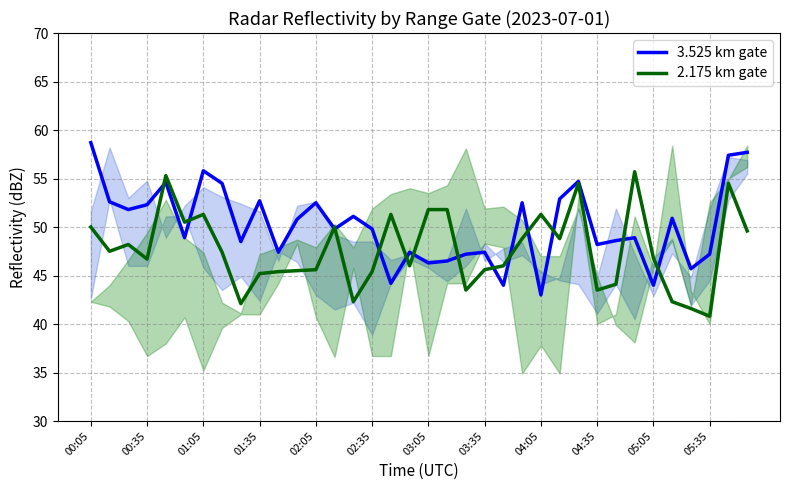

What is the total value across all series at 03:05?

98.1